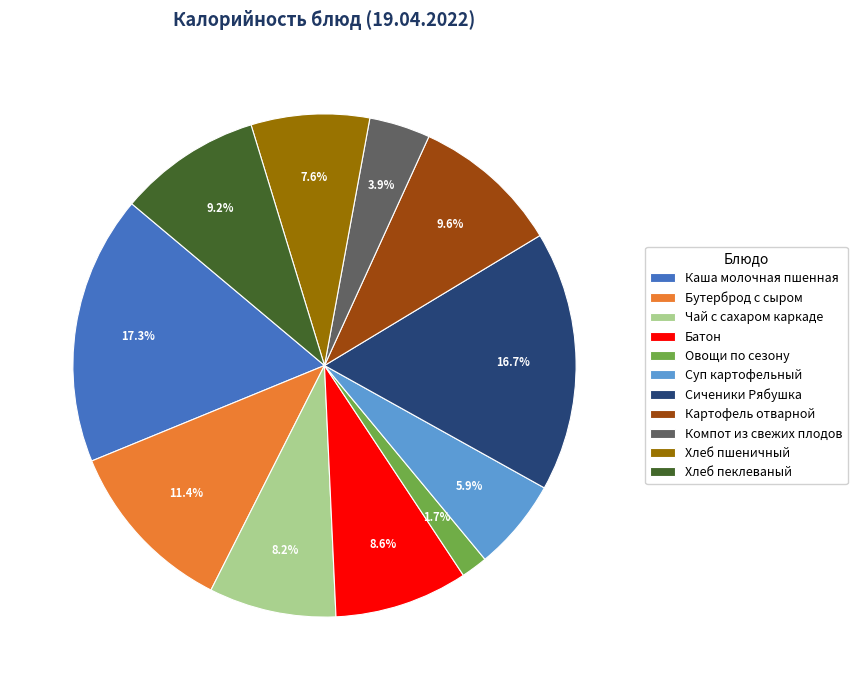

How much of the chart is everything except Овощи по сезону?

98.3%